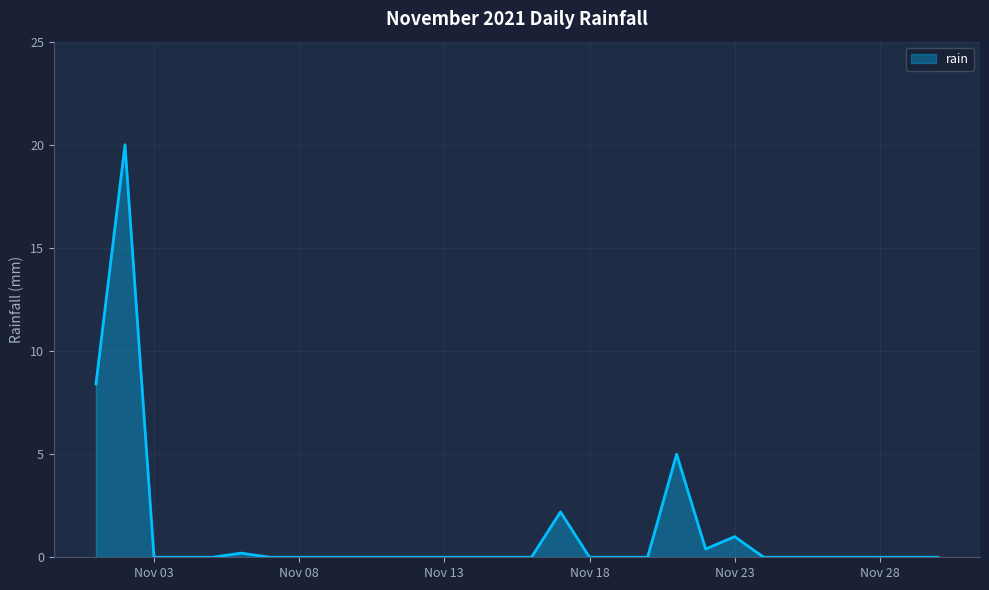

How many categories are shown in the chart?

30